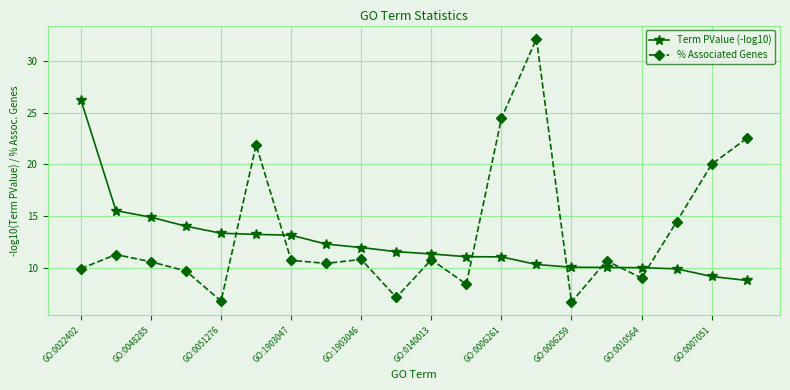

What is the value of the % Associated Genes point at the 10th from the left?

7.1